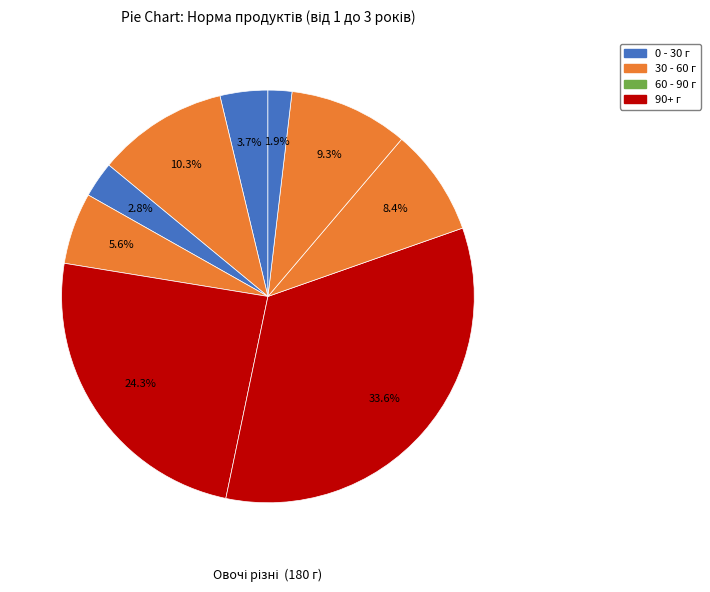

How many segments does this pie chart have?

9